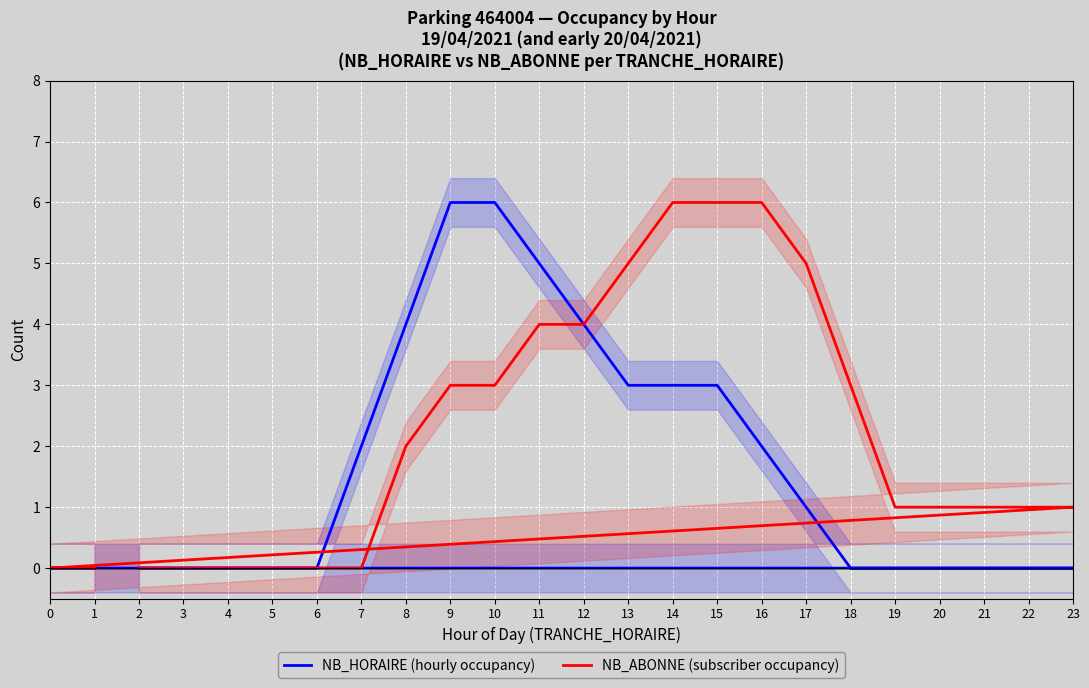

Count the NB_HORAIRE (hourly occupancy) values in the range 0 to 3.

19